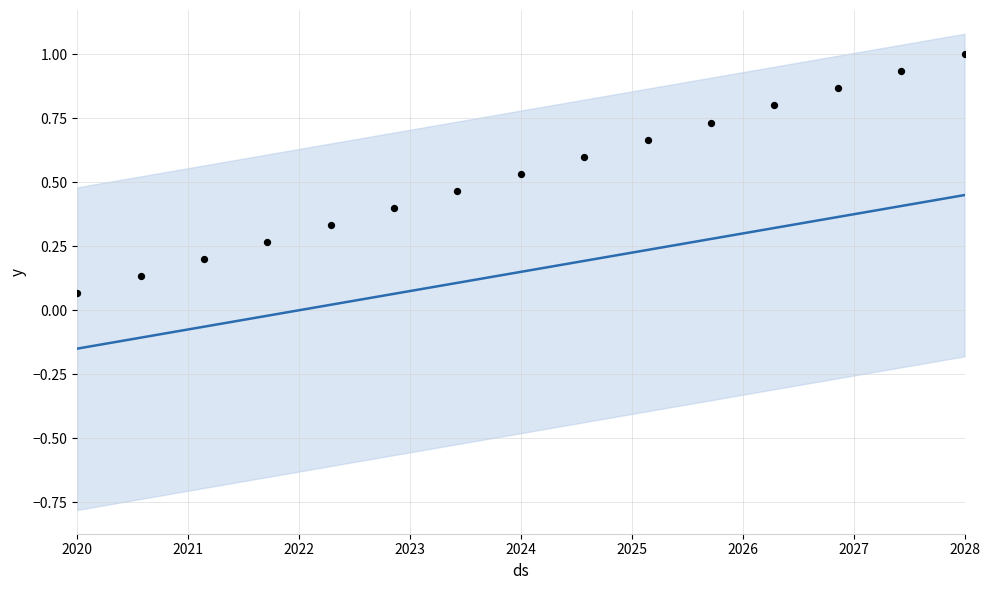

Which series has the largest Y range (max minus min)?

observations